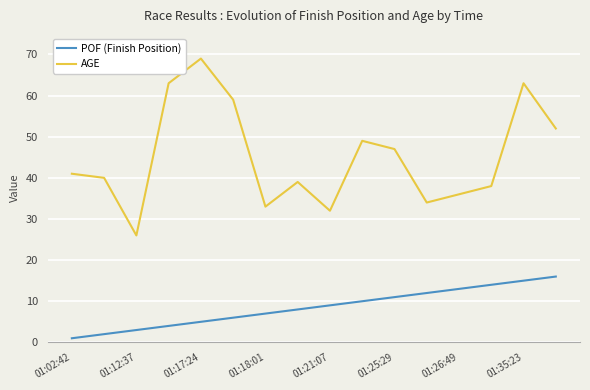

How many series are shown in this chart?

2